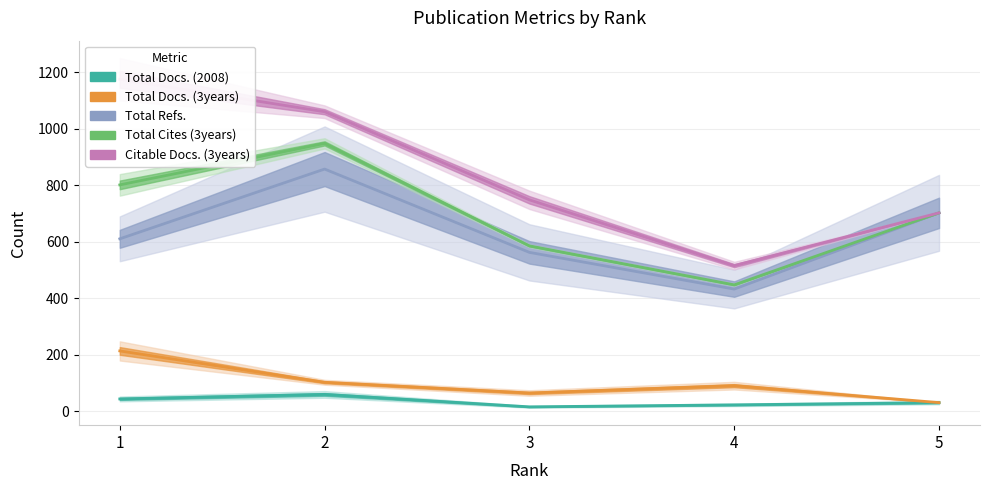

Is it true that Total Docs. (3years) equals 30 at 5?

True